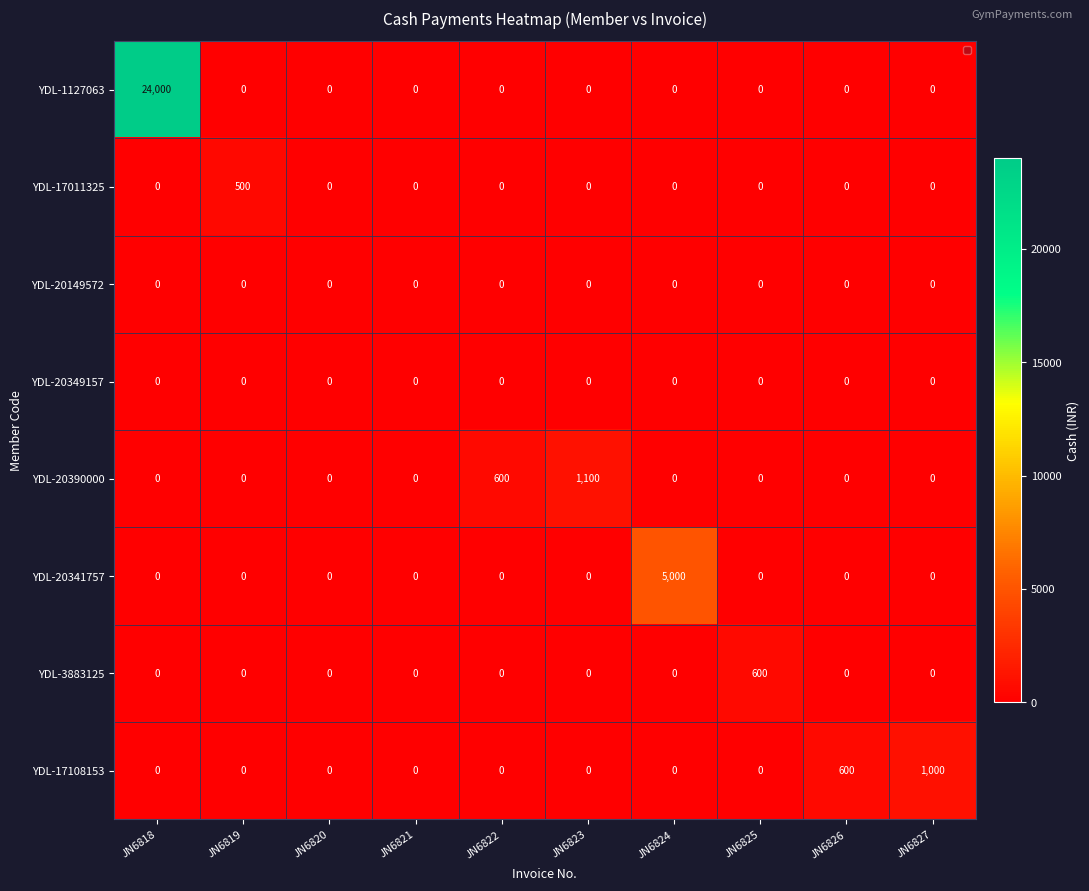

How many positive values does the YDL-20341757 series have?

1